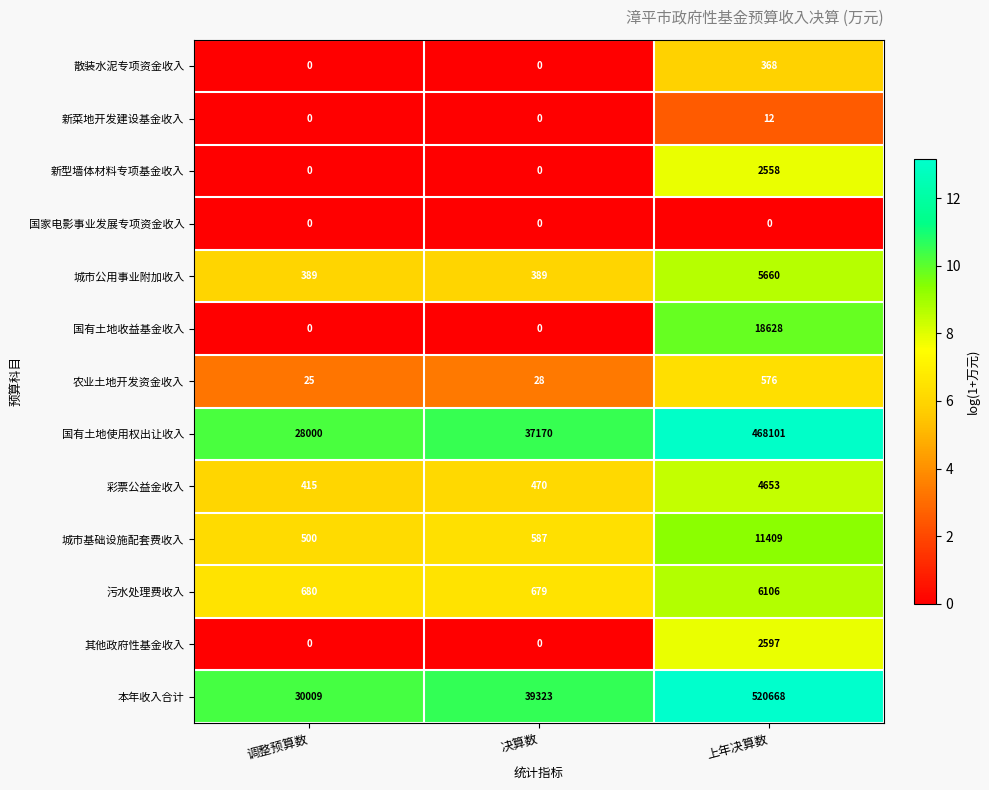

What is the sum of the 城市基础设施配套费收入 values at 上年决算数 and 调整预算数?

11909